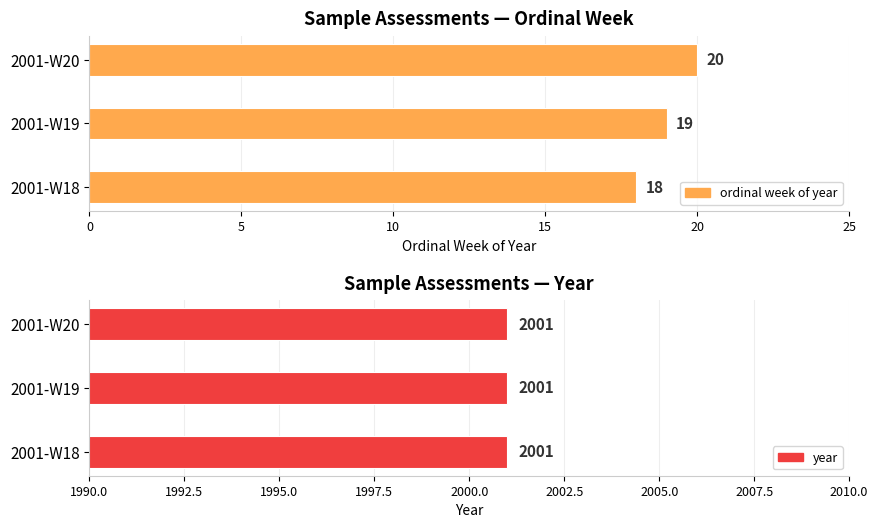

The year series shows 0.1 at 10. True or false?

False